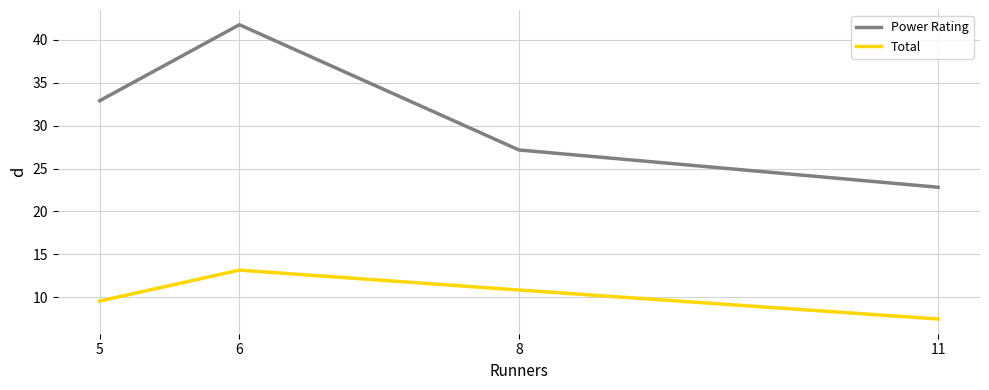

Reading right to left, what are all the values shown in this chart?

Power Rating: 22.8	27.2	41.8	32.9
Total: 7.5	10.8	13.2	9.5